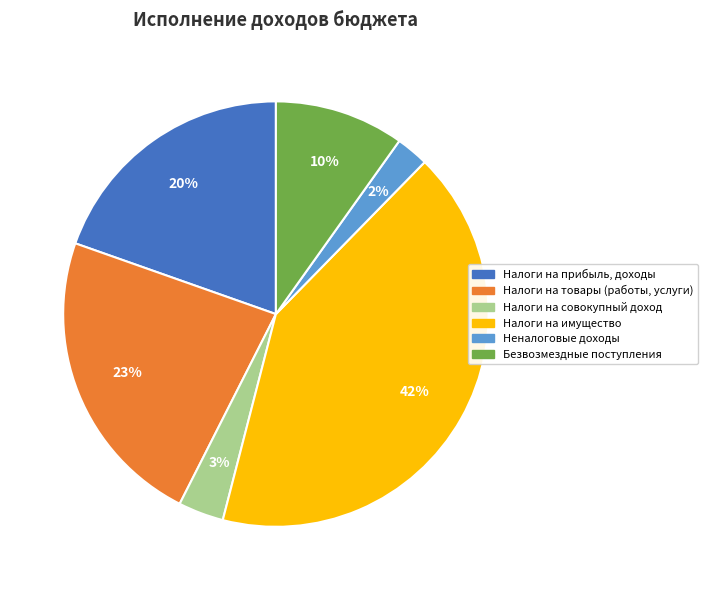

To the nearest percent, what percentage of the pie is Безвозмездные поступления?

10%